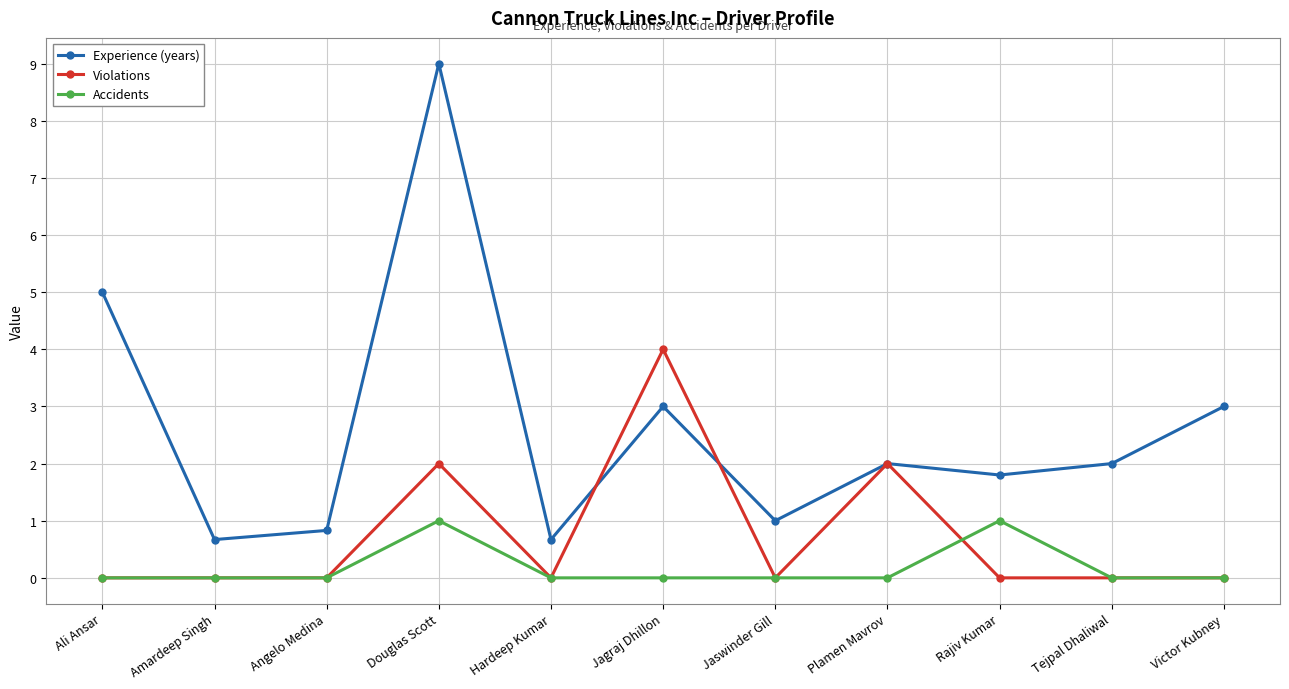

Reading left to right, what are all the values shown in this chart?

Experience (years): Ali Ansar=5.0	Amardeep Singh=0.7	Angelo Medina=0.8	Douglas Scott=9.0	Hardeep Kumar=0.7	Jagraj Dhillon=3.0	Jaswinder Gill=1.0	Plamen Mavrov=2.0	Rajiv Kumar=1.8	Tejpal Dhaliwal=2.0	Victor Kubney=3.0
Violations: Ali Ansar=0.0	Amardeep Singh=0.0	Angelo Medina=0.0	Douglas Scott=2.0	Hardeep Kumar=0.0	Jagraj Dhillon=4.0	Jaswinder Gill=0.0	Plamen Mavrov=2.0	Rajiv Kumar=0.0	Tejpal Dhaliwal=0.0	Victor Kubney=0.0
Accidents: Ali Ansar=0.0	Amardeep Singh=0.0	Angelo Medina=0.0	Douglas Scott=1.0	Hardeep Kumar=0.0	Jagraj Dhillon=0.0	Jaswinder Gill=0.0	Plamen Mavrov=0.0	Rajiv Kumar=1.0	Tejpal Dhaliwal=0.0	Victor Kubney=0.0